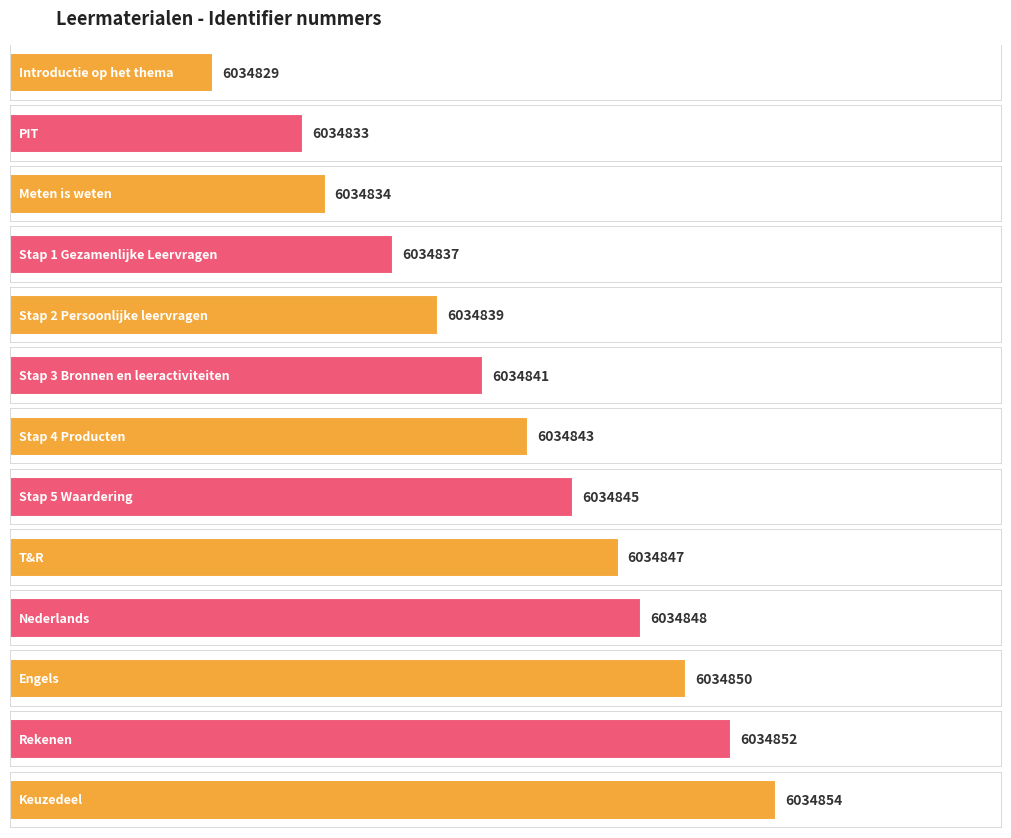

Is it true that the value at Stap 2 Persoonlijke leervragen is 6034839?

True